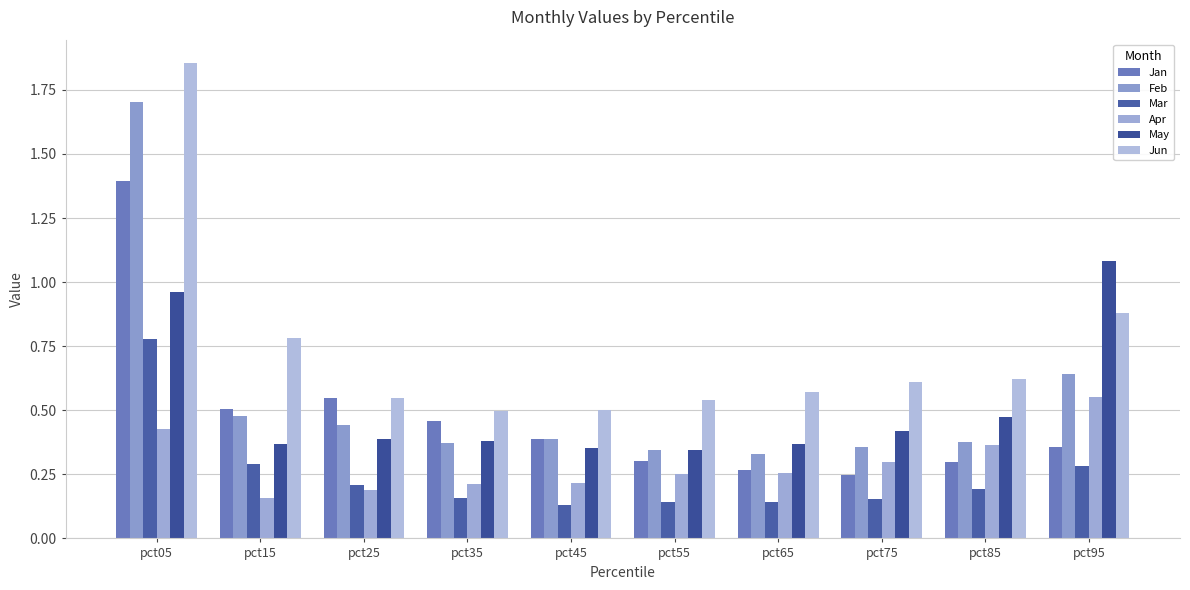

The Jan series shows 1.4 at pct05. True or false?

True